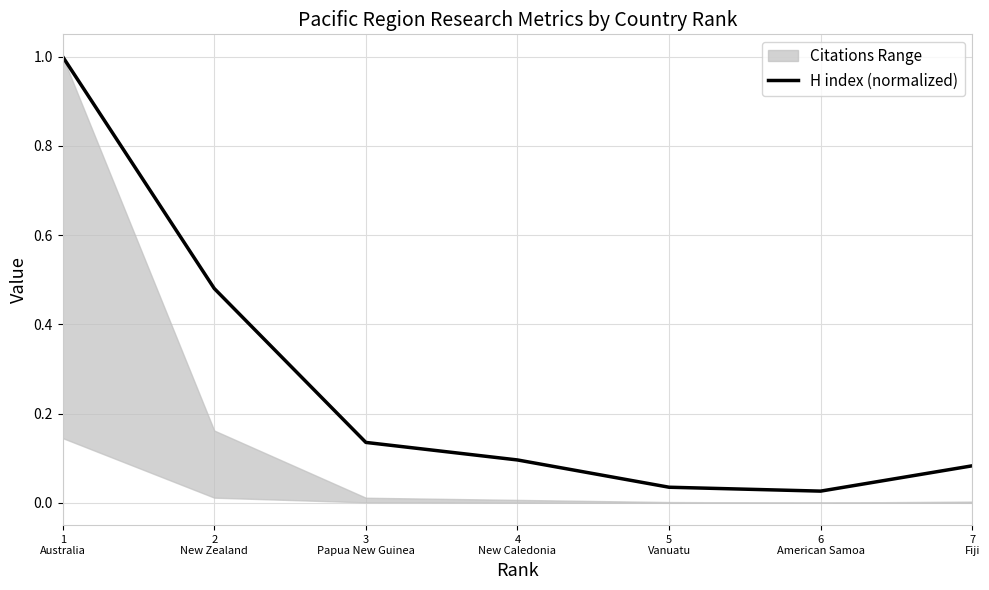

Is this an area chart (filled region under the line)?

No